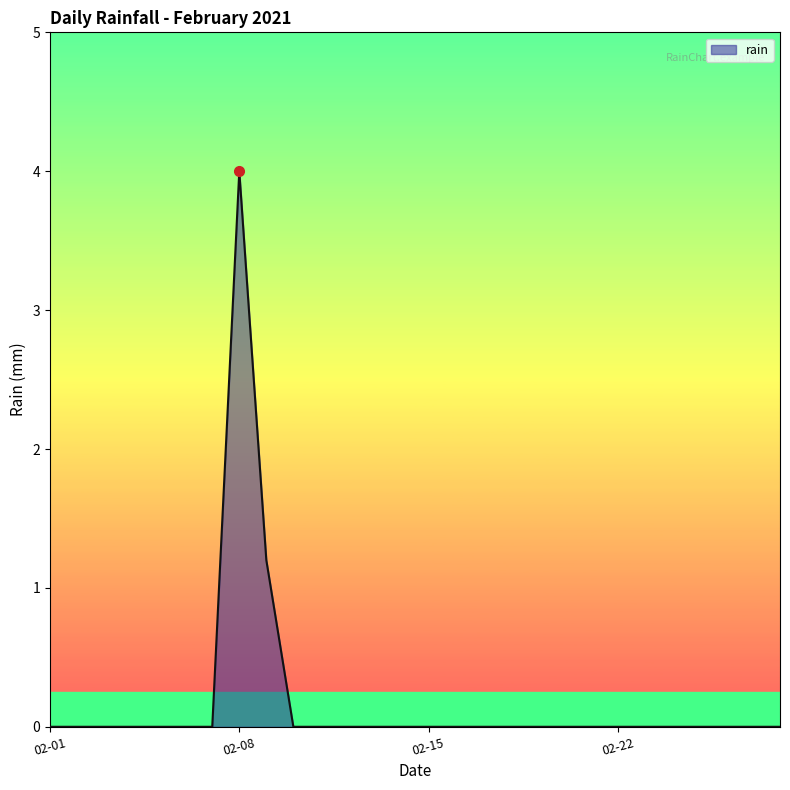

Reading left to right, list all the values displayed in this chart.

0.0	0.0	0.0	0.0	0.0	0.0	0.0	4.0	1.2	0.0	0.0	0.0	0.0	0.0	0.0	0.0	0.0	0.0	0.0	0.0	0.0	0.0	0.0	0.0	0.0	0.0	0.0	0.0